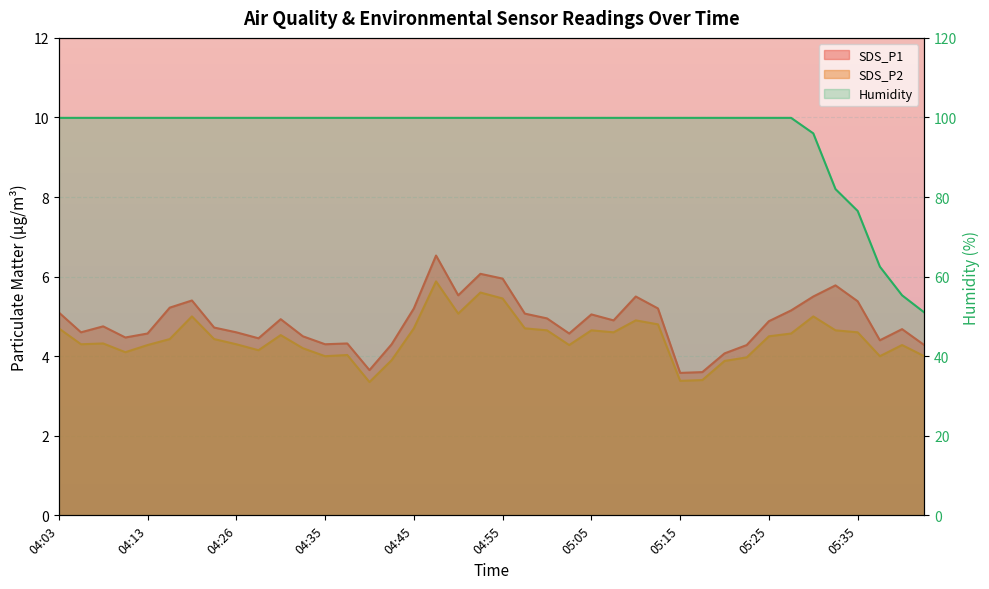

Is it true that SDS_P1 equals 4.3 at 05:22?

True